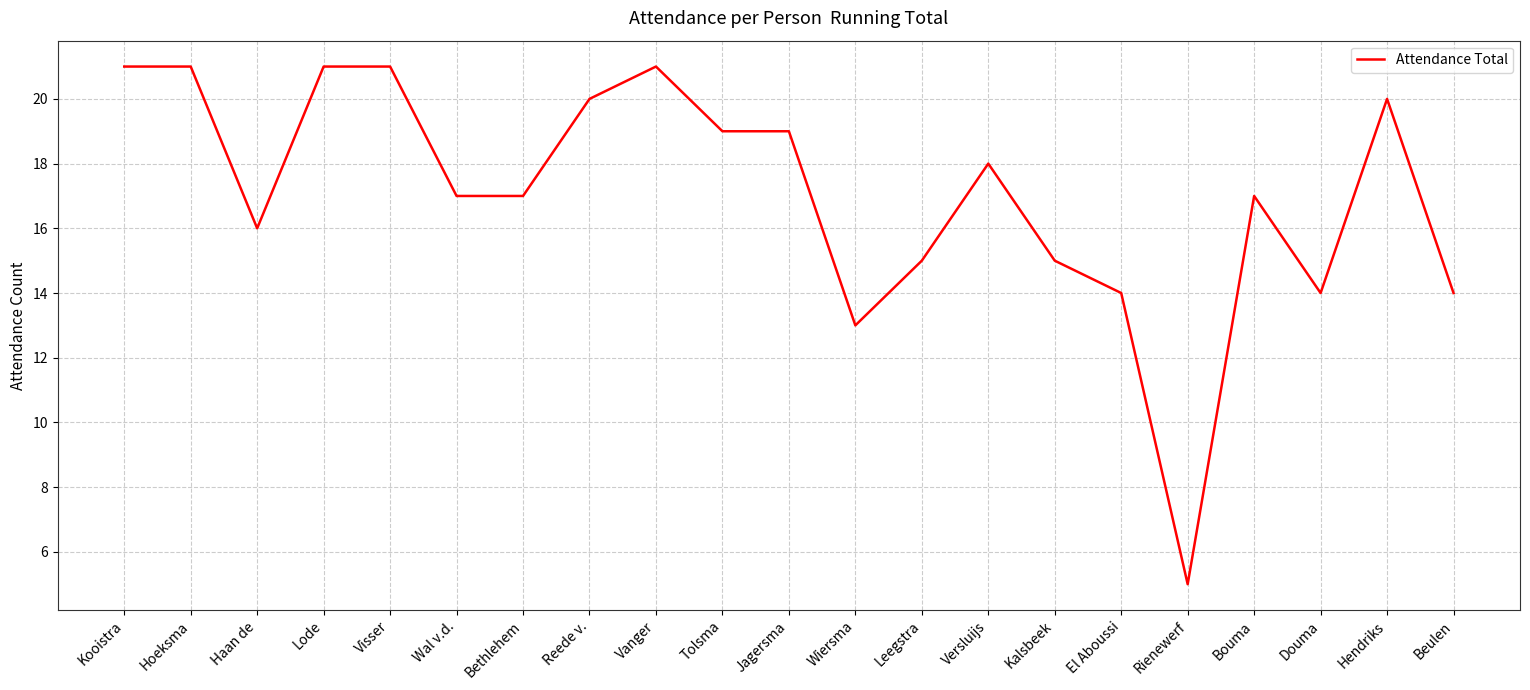

What is the approximate value at Kooistra?

21